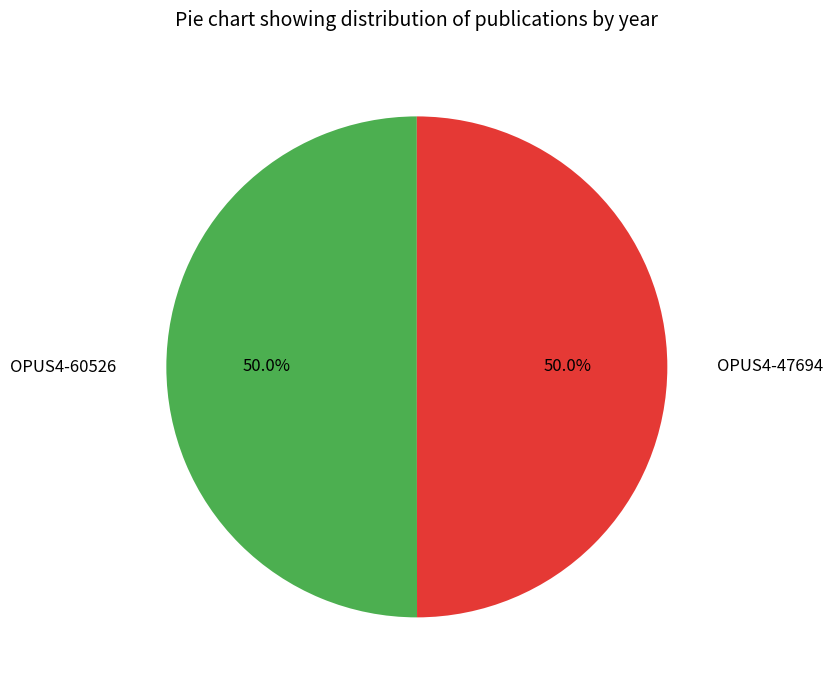

How much of the chart is everything except OPUS4-60526?

50.0%